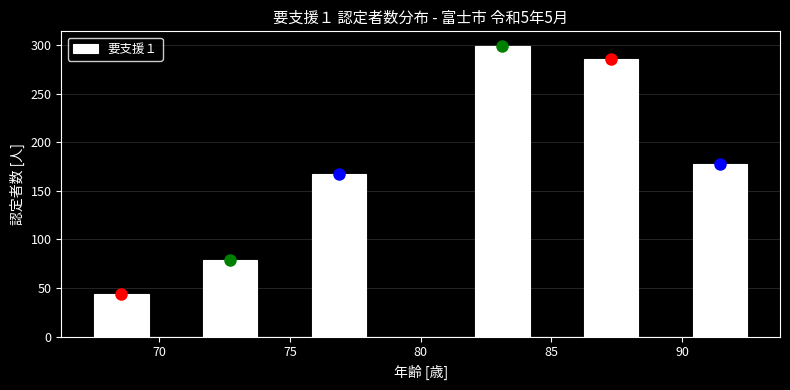

What is the height of the bar covering 76.0 to 78.0 on the x-axis? Neither the bar edges nor the heights are printed on the chart, so give them approximately, as read against the axes.

165